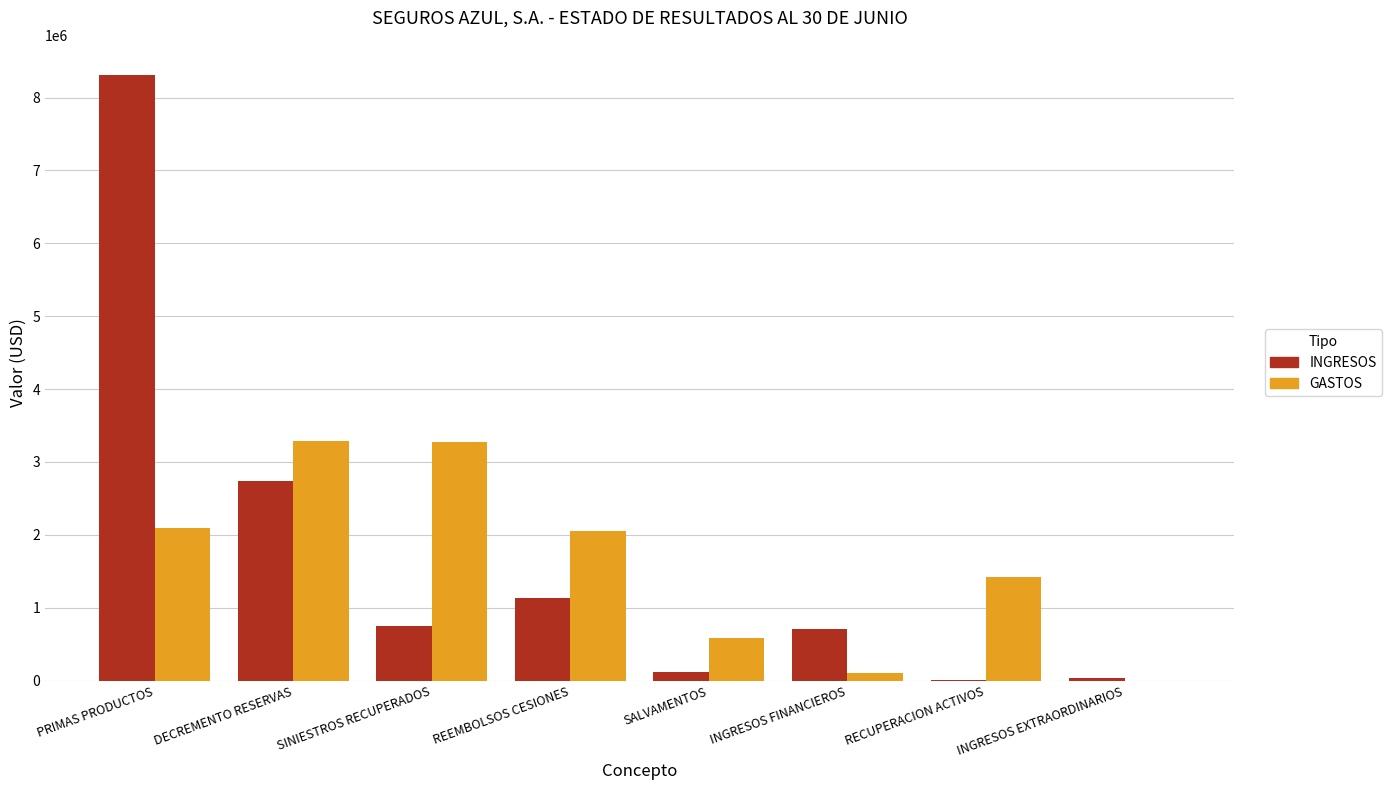

Is it true that GASTOS equals 588414.7 at SALVAMENTOS?

True